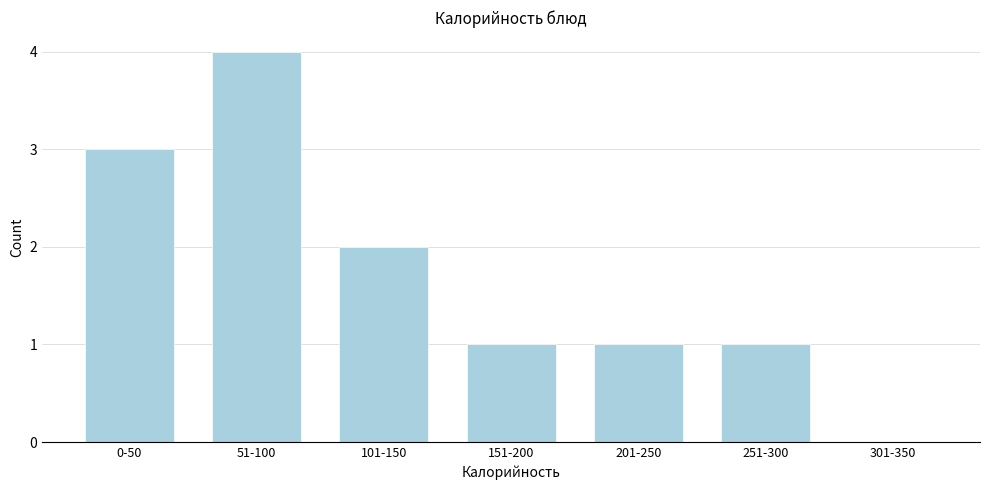

Reading left to right, extract all data points from this chart.

0-50=3	51-100=4	101-150=2	151-200=1	201-250=1	251-300=1	301-350=0